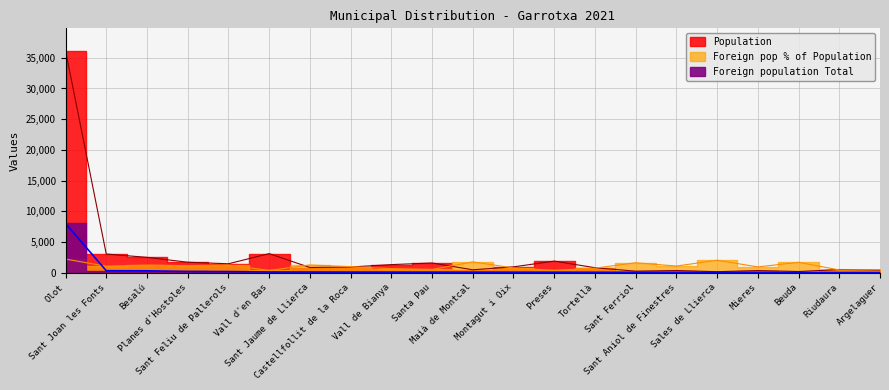

Reading left to right, extract all data points from this chart.

Population: 36181	3041	2499	1705	1454	3108	846	930	1317	1581	473	951	1884	814	247	352	163	349	190	513	416
Foreign population Total: 8017	321	308	195	182	116	106	92	86	84	83	74	71	60	40	38	33	33	32	23	20
Foreign pop % of Population: 2216	1056	1232	1144	1252	373	1253	989	653	531	1755	778	377	737	1619	1080	2025	946	1684	448	481